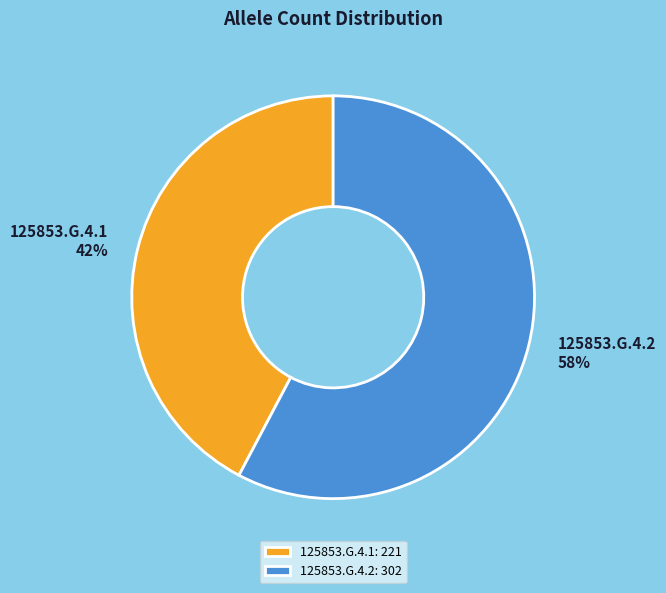

Combined, do 125853.G.4.2: 302 and 125853.G.4.1: 221 account for over 50%?

Yes